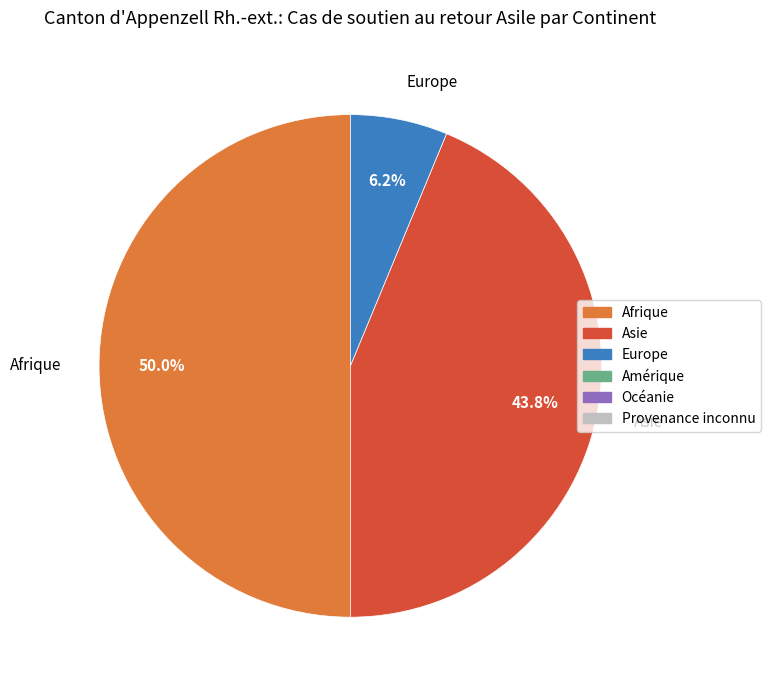

What is the smallest slice in the pie chart?

Europe